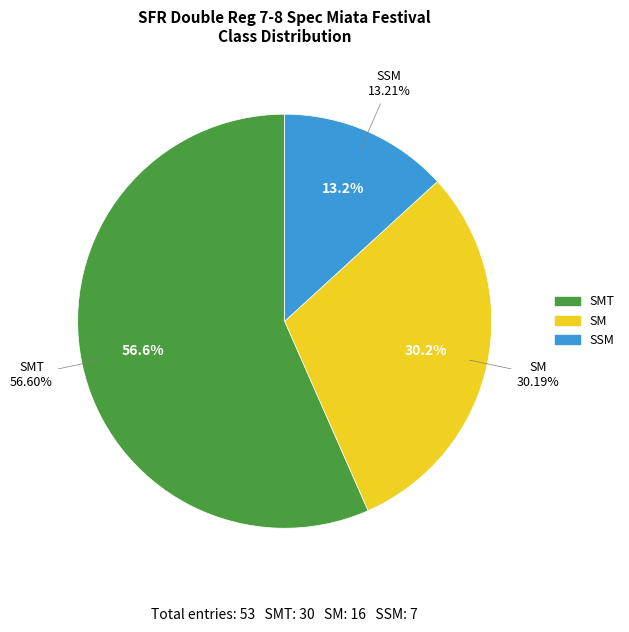

Does SM account for over 50% of the chart?

No